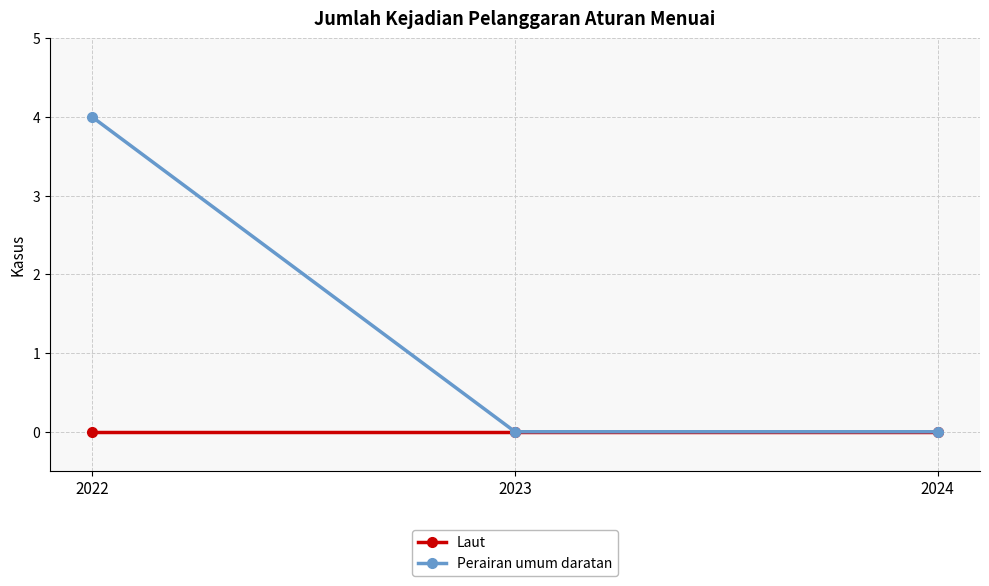

Which series has the widest spread of values?

Perairan umum daratan